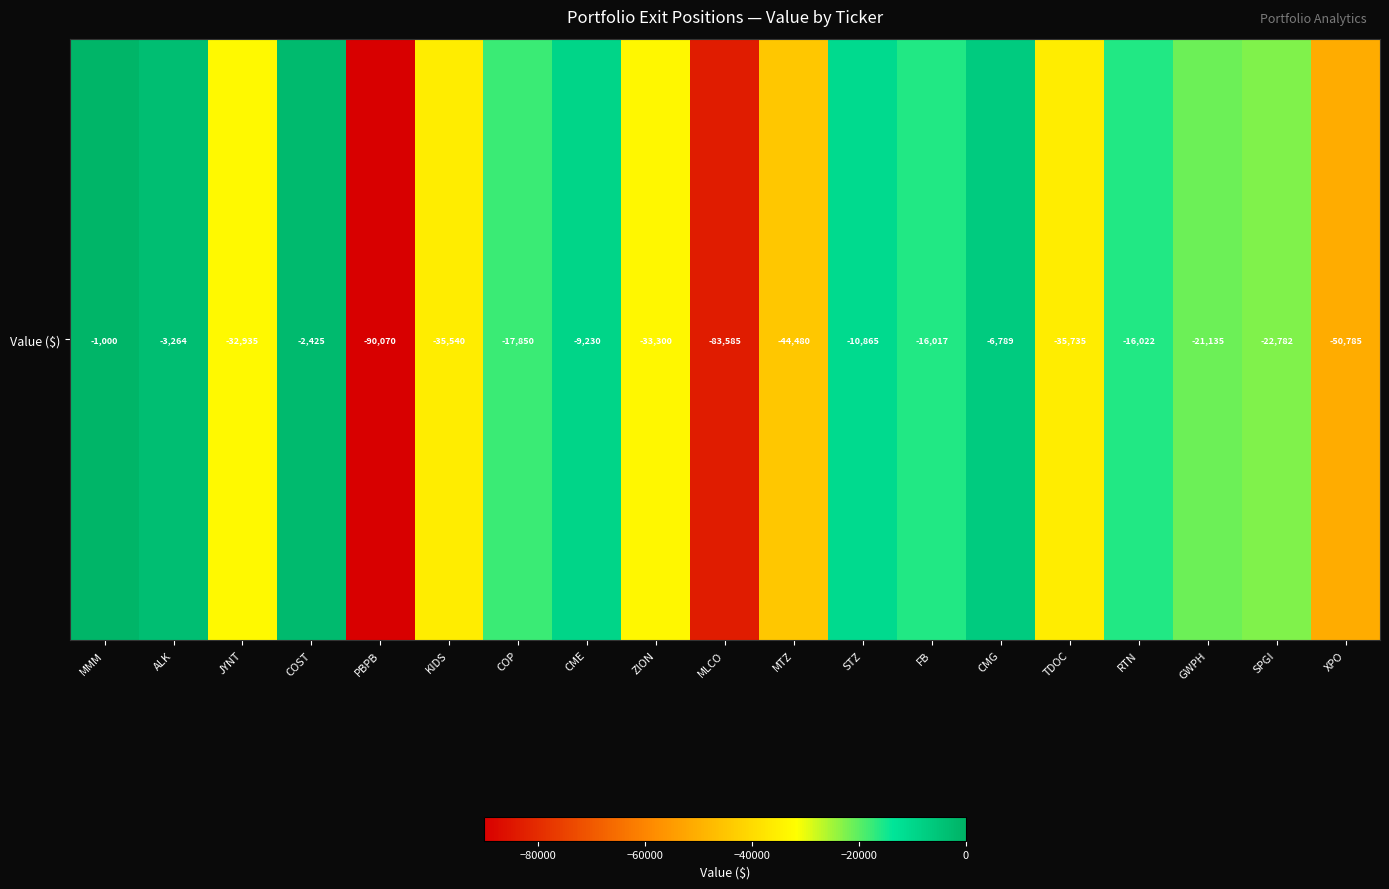

At which label does the data first exceed -21135?

MMM